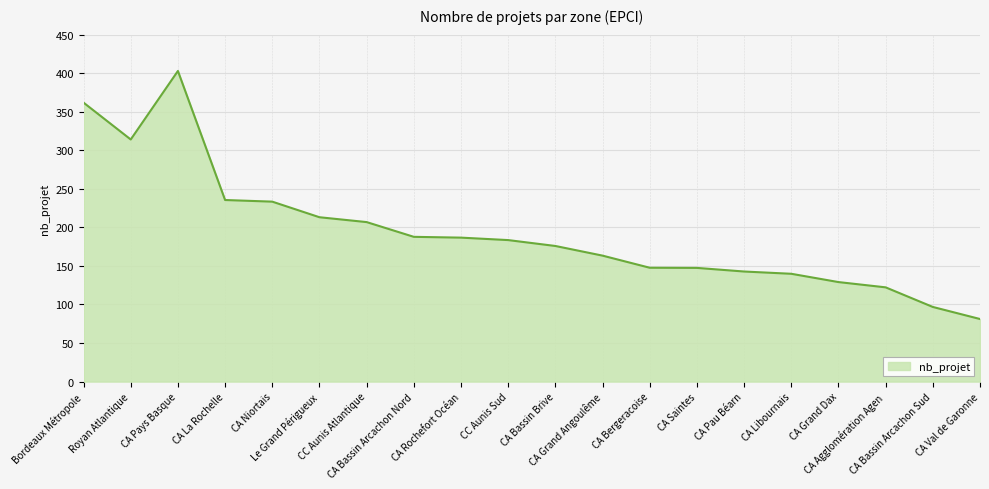

What is the difference between the maximum and minimum values?

321.7